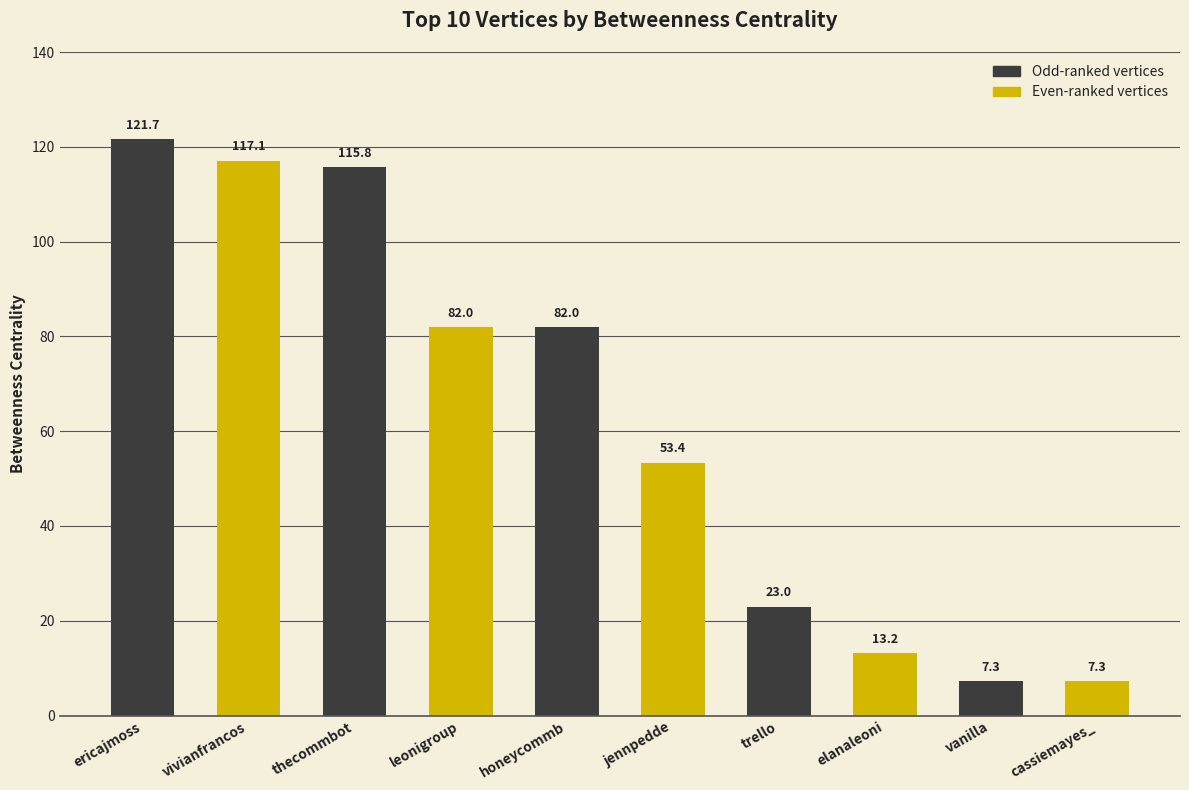

True or false: the data shows 145.8 at leonigroup.

False